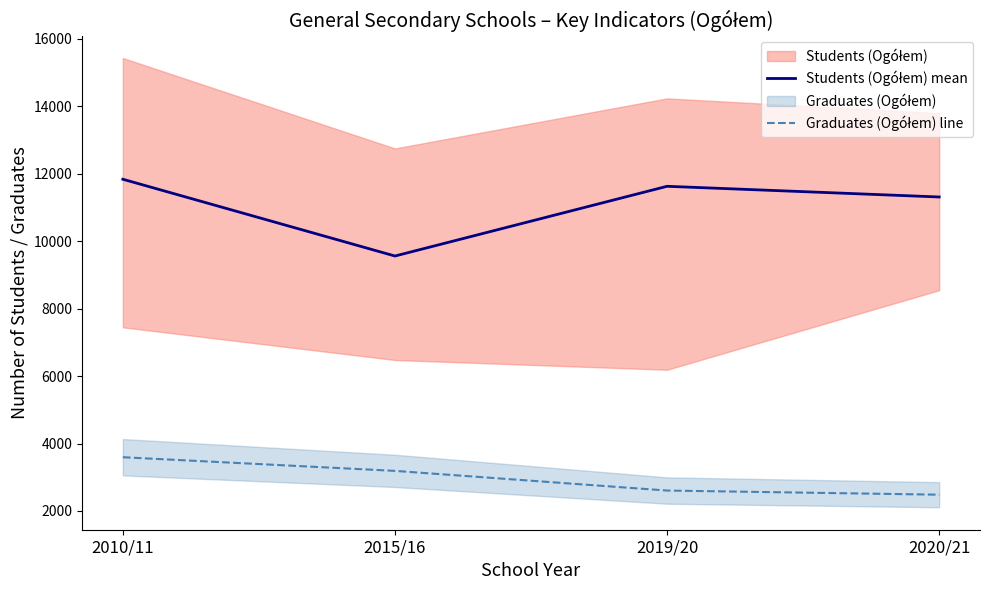

True or false: Students (Ogółem) mean and Graduates (Ogółem) line intersect in this chart.

False